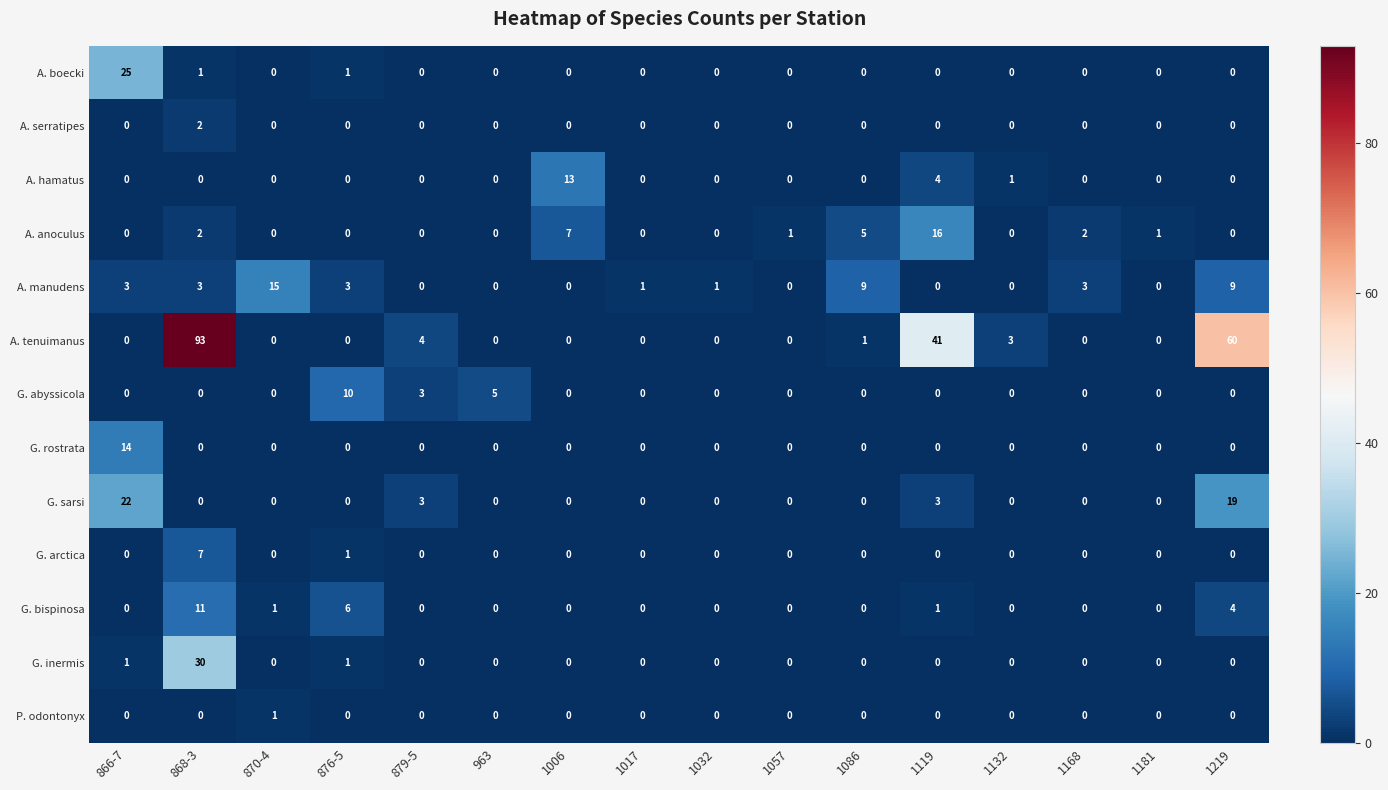

List the series in order of their peak value, lowest first.

P. odontonyx, A. serratipes, G. arctica, G. abyssicola, G. bispinosa, A. hamatus, G. rostrata, A. manudens, A. anoculus, G. sarsi, A. boecki, G. inermis, A. tenuimanus